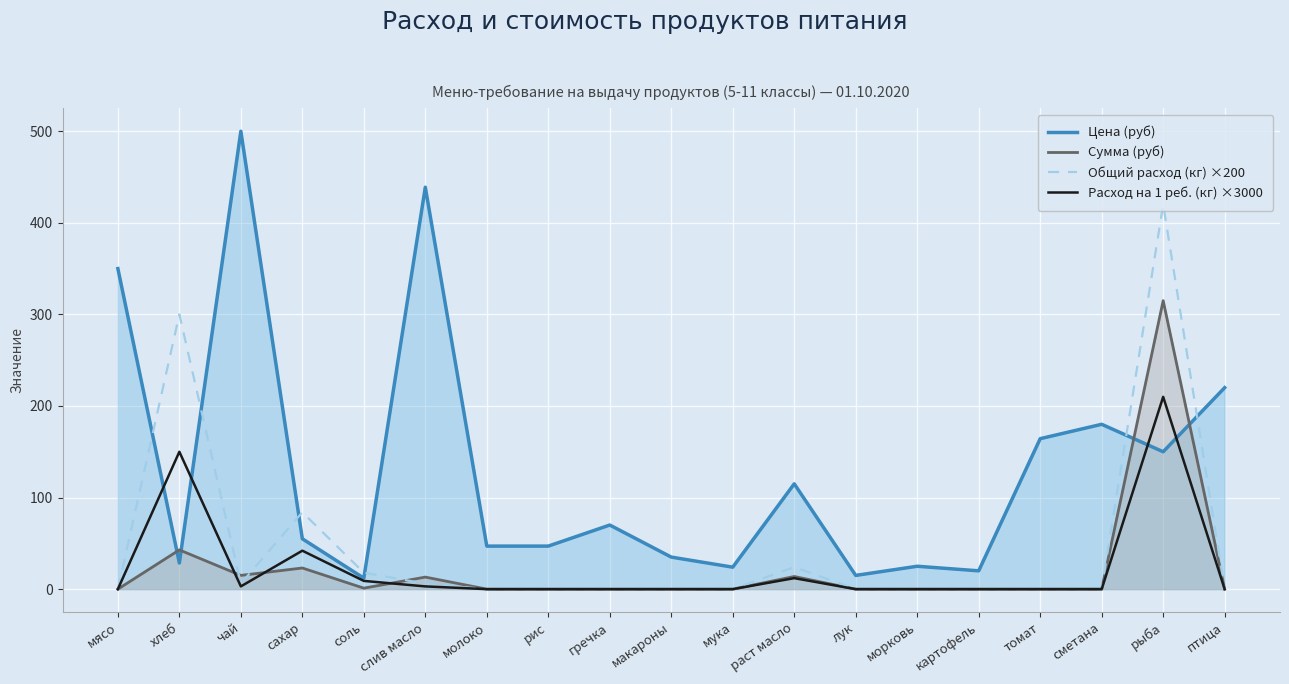

How many interior local valleys does the Сумма (руб) series have?

2